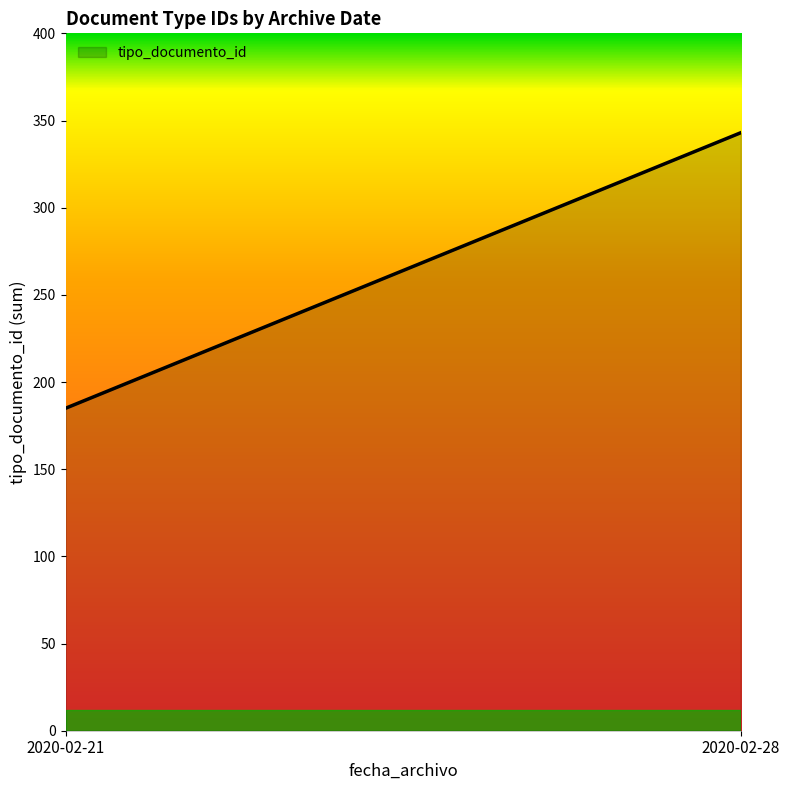

Rank the categories by value from highest to lowest.

2020-02-28, 2020-02-21